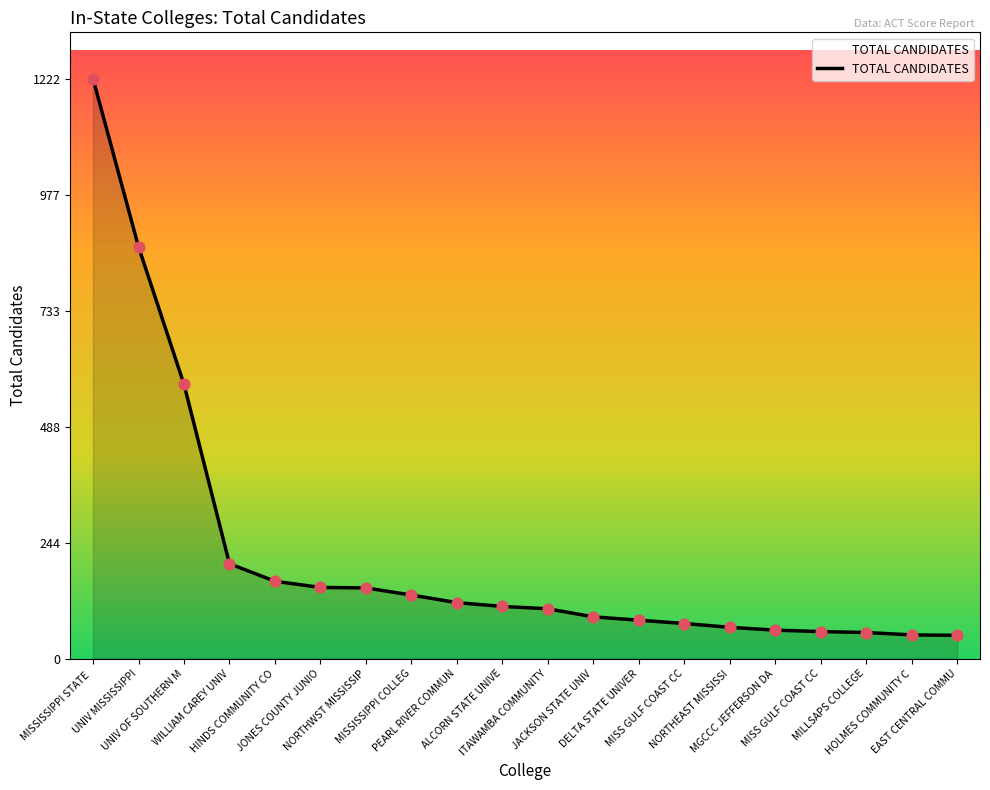

What is the ratio of the value at NORTHWST MISSISSIP to the value at HOLMES COMMUNITY C?

3.0